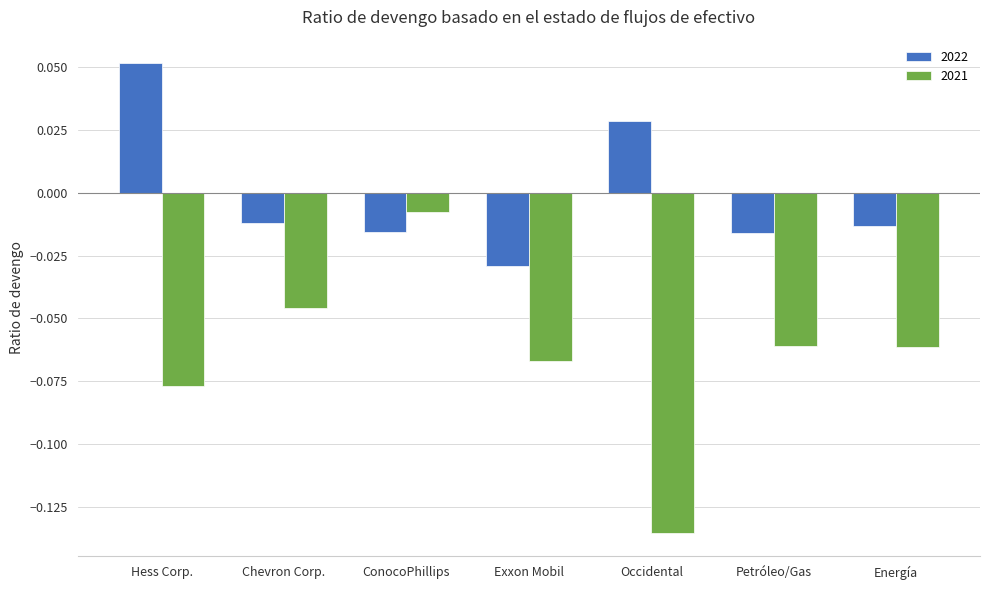

List the series in order of their overall mean, highest first.

2022, 2021